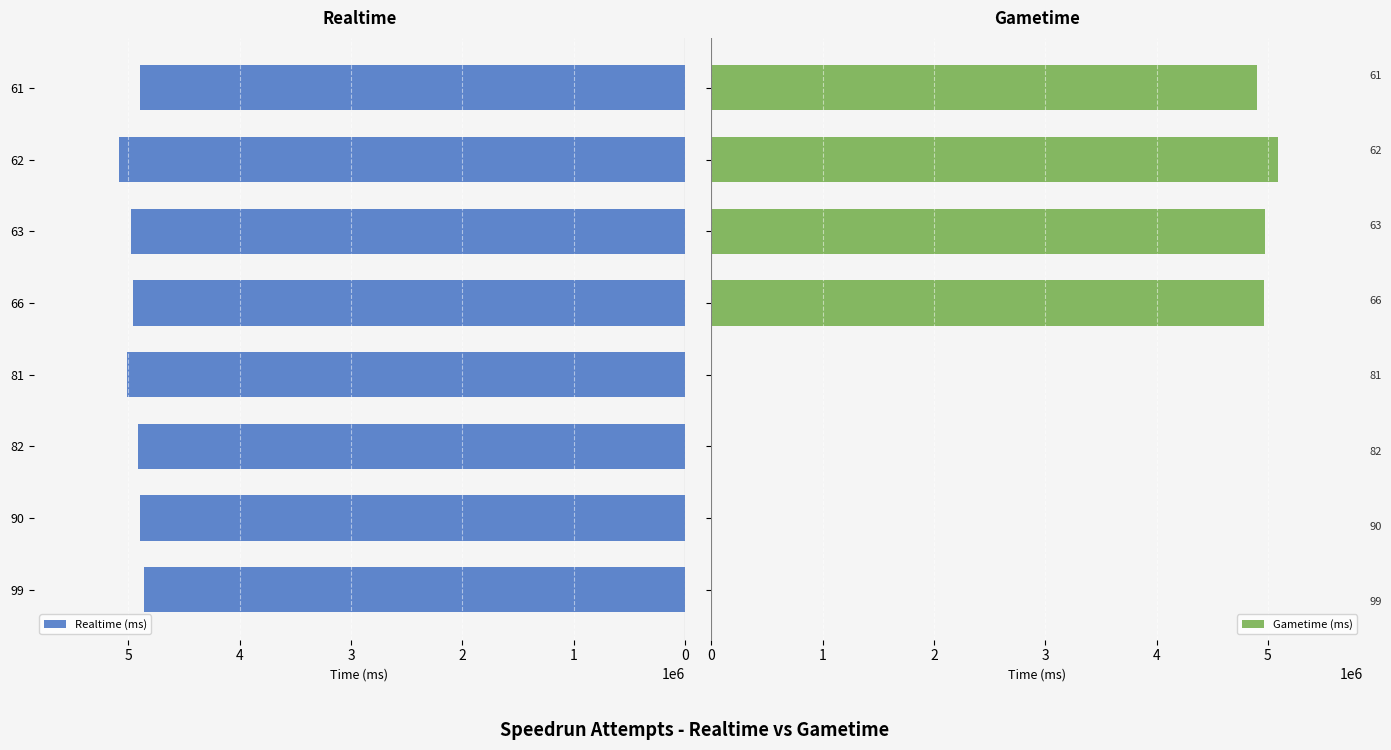

What is the highest value of the Realtime (ms) series?

5087460